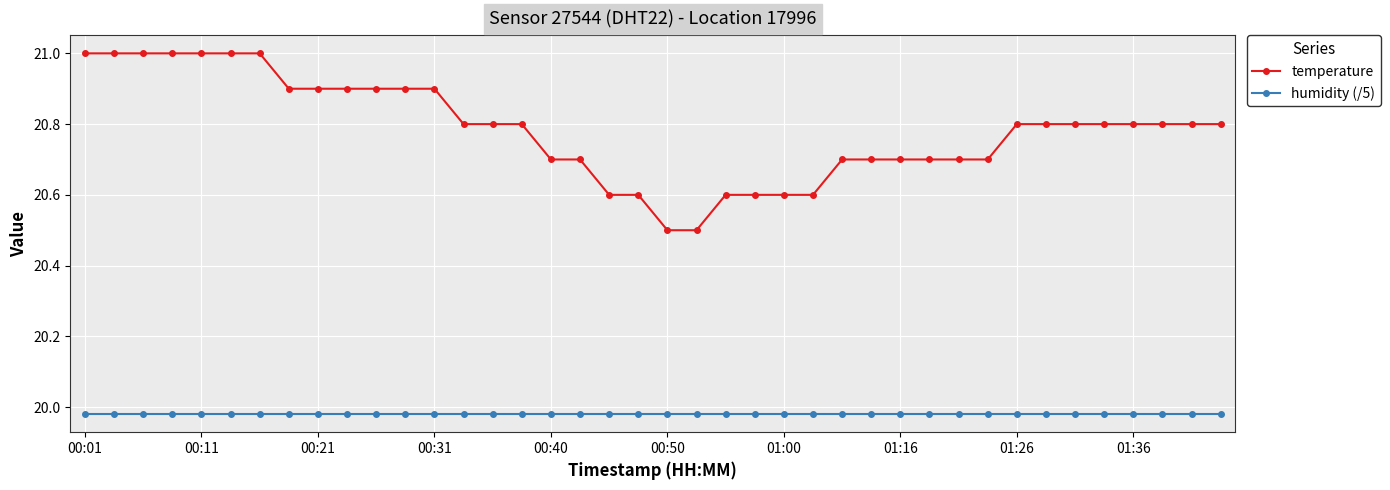

What is the average value of the temperature series?

20.8